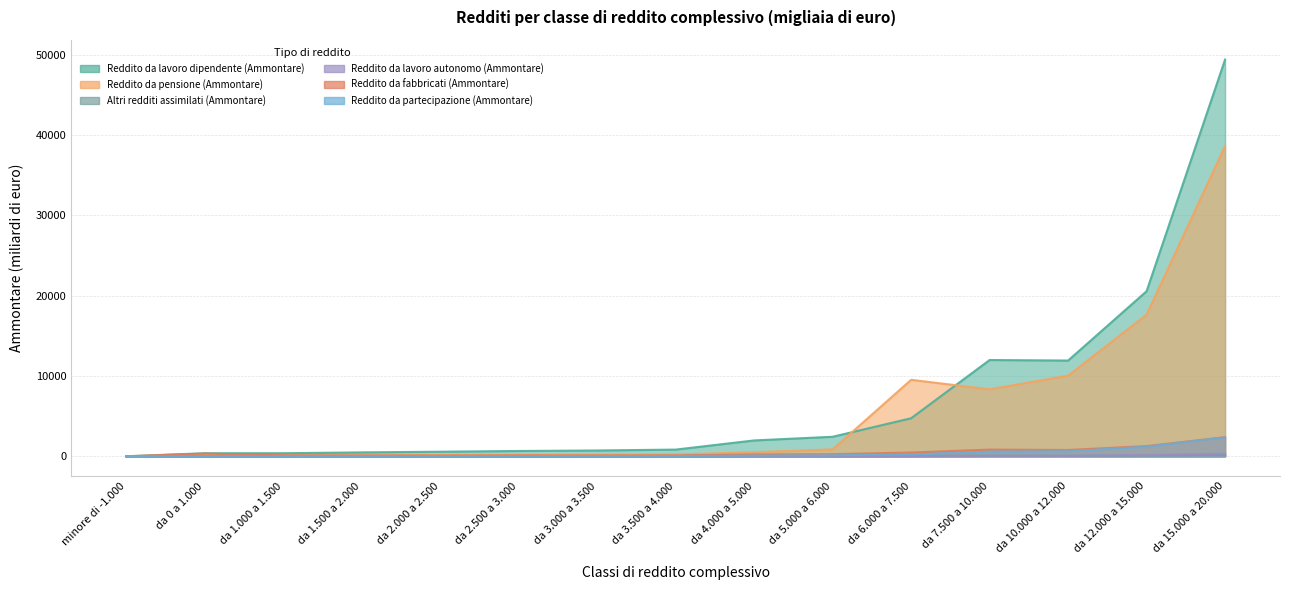

Between da 0 a 1.000 and da 10.000 a 12.000, which is larger?

da 10.000 a 12.000